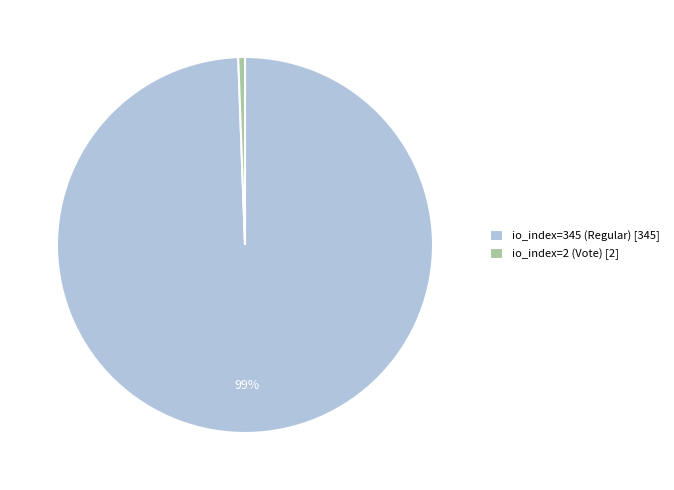

Rank the categories by value from lowest to highest.

io_index=2 (Vote), io_index=345 (Regular)